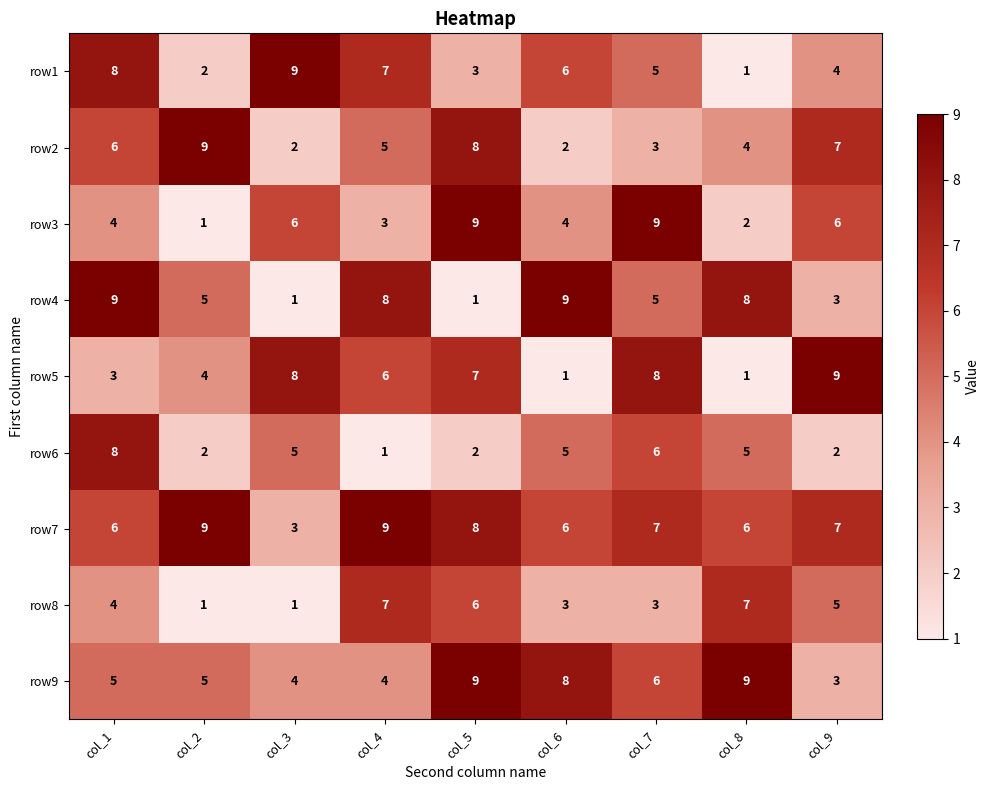

The row4 series shows 8 at col_8. True or false?

True